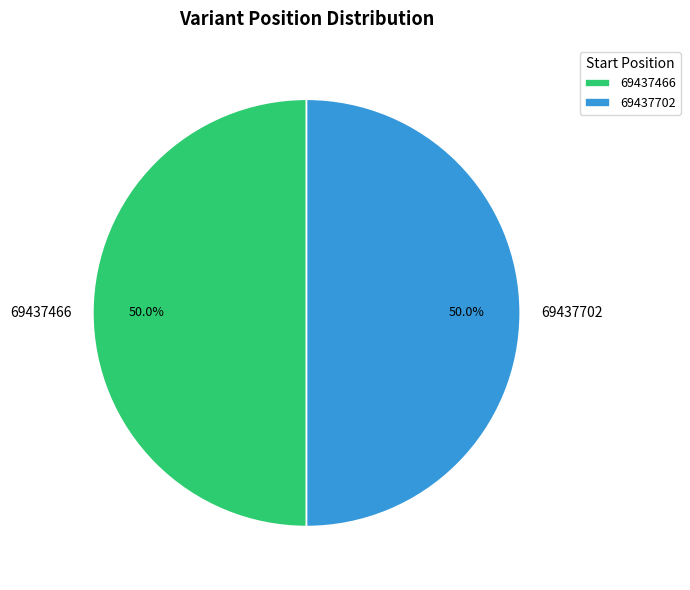

Approximately how many times larger is the value at 69437466 compared to 69437702?

1.0